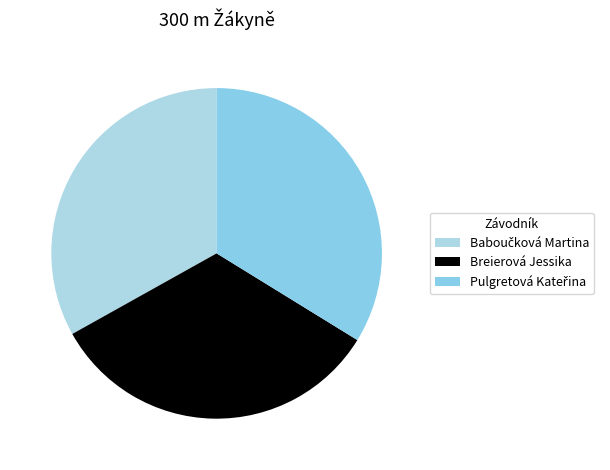

How many segments does this pie chart have?

3